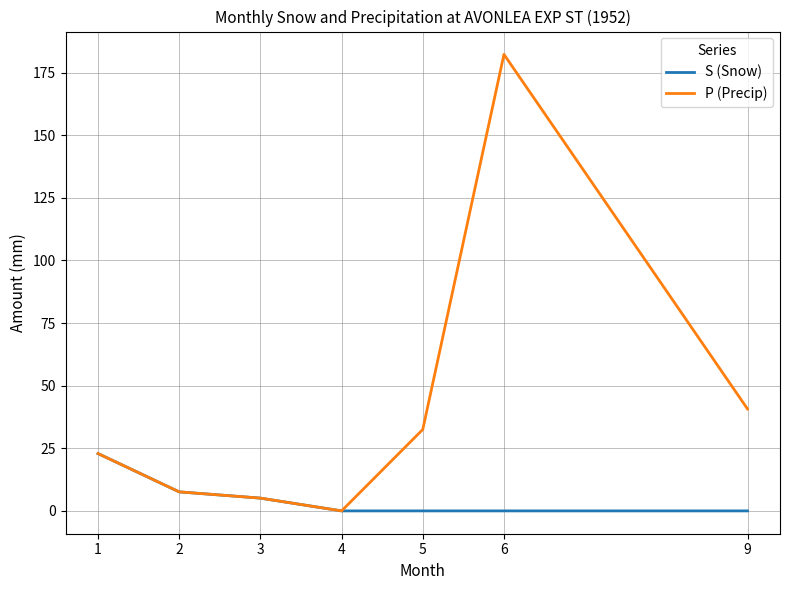

What are all the series names shown in the legend?

S (Snow), P (Precip)